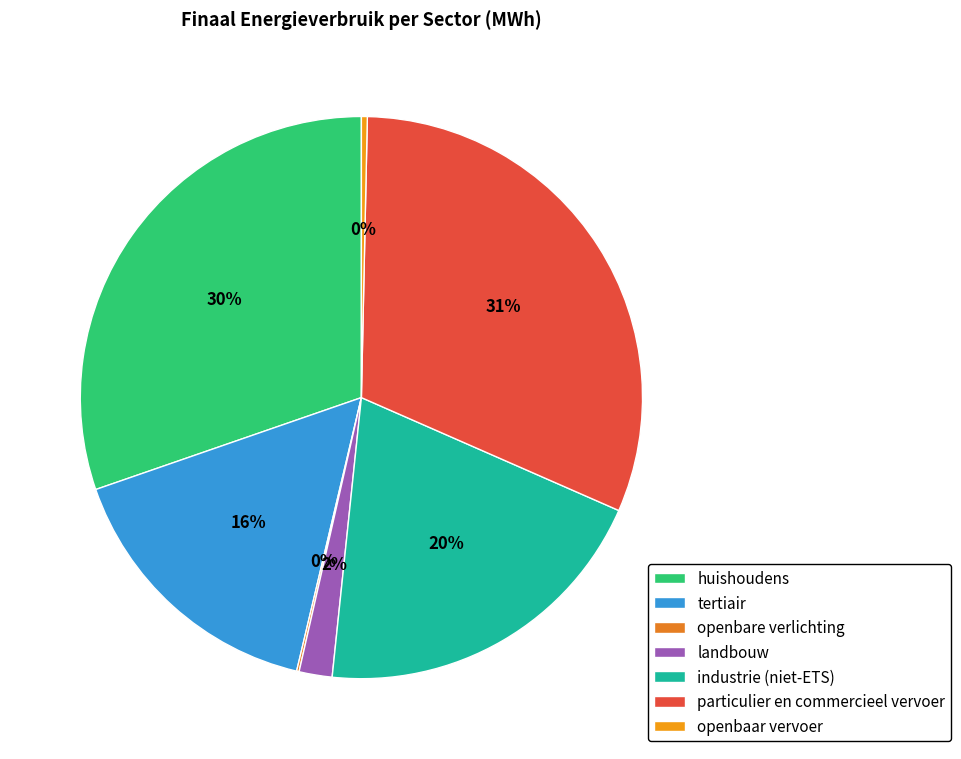

What percentage is the industrie (niet-ETS) slice, to the nearest percent?

20%